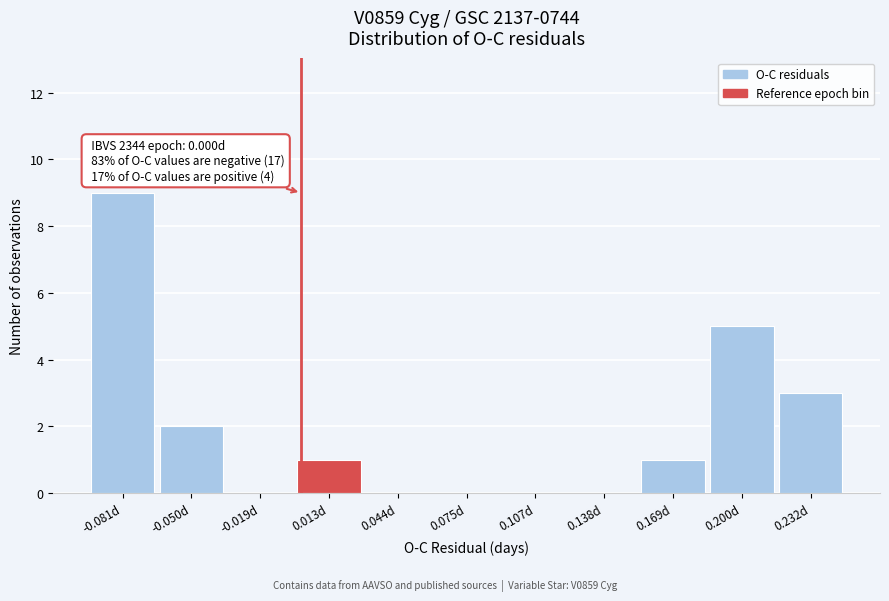

Over which range of the x-axis is the bar tallest?

-0.095 to -0.065